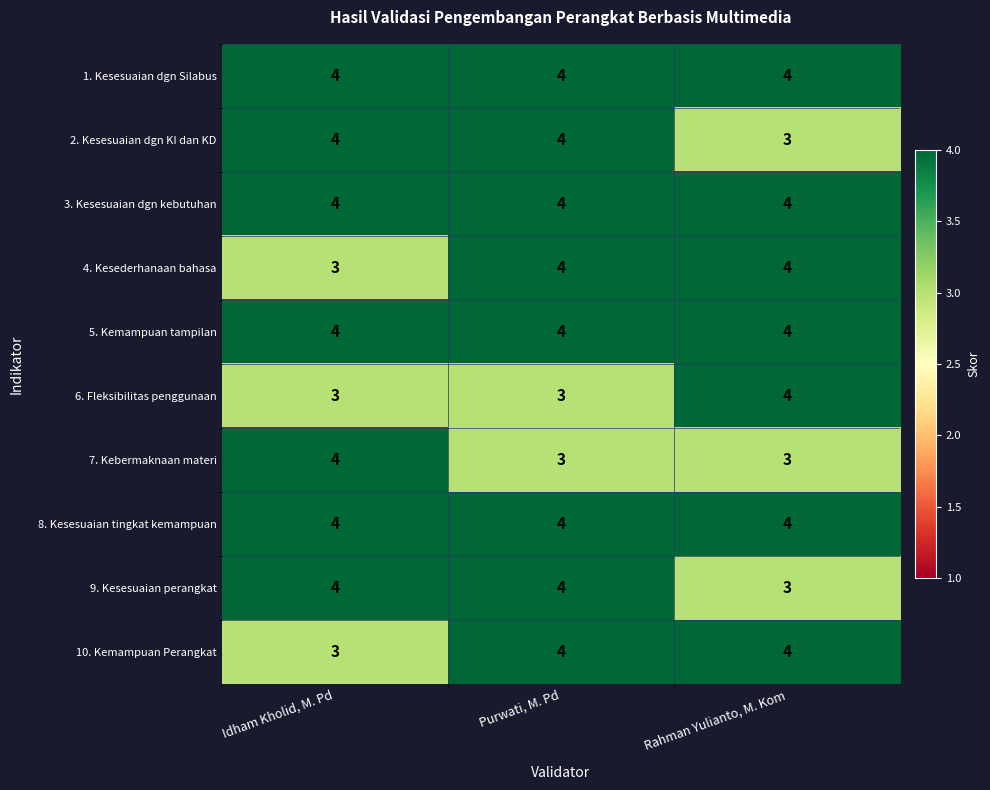

What is the maximum value for 3. Kesesuaian dgn kebutuhan?

4